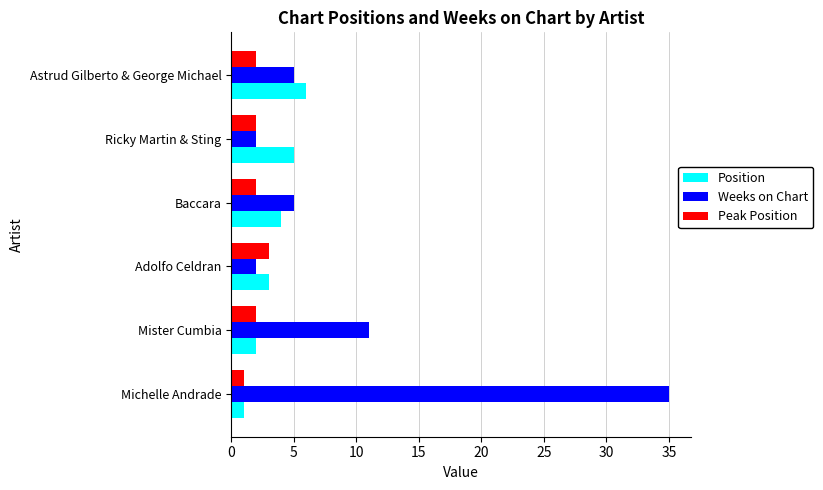

True or false: Weeks on Chart has a value of 7 at Astrud Gilberto & George Michael.

False